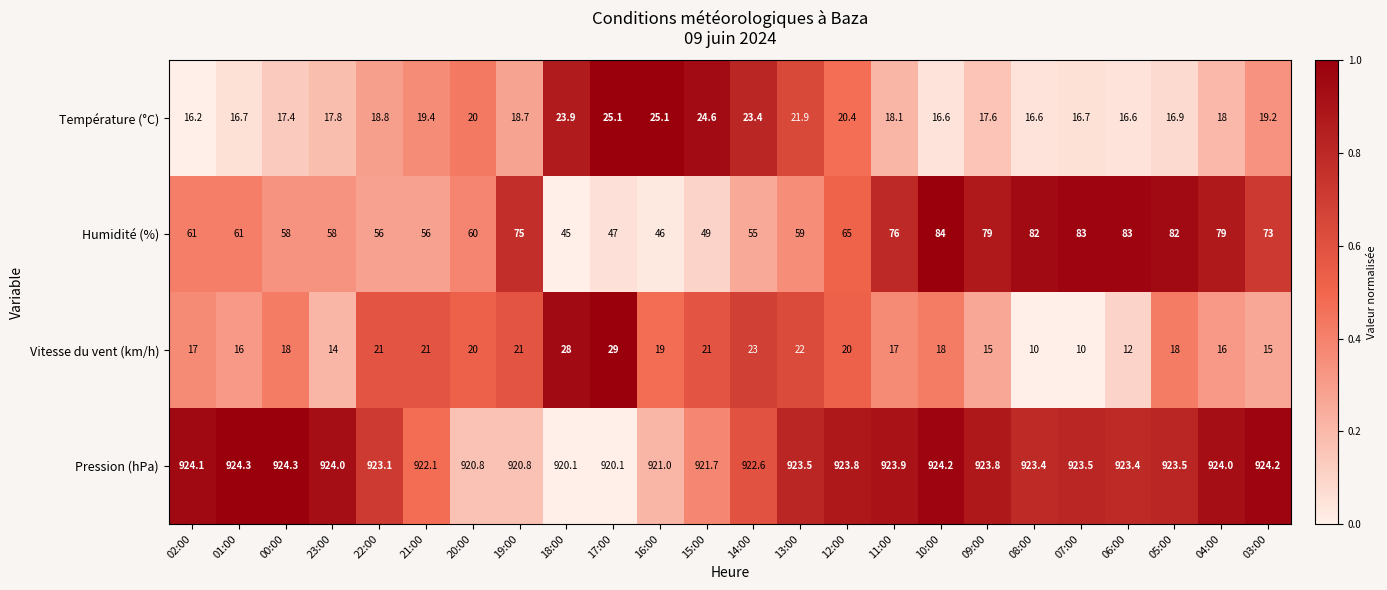

What is the smallest value displayed?

10.0